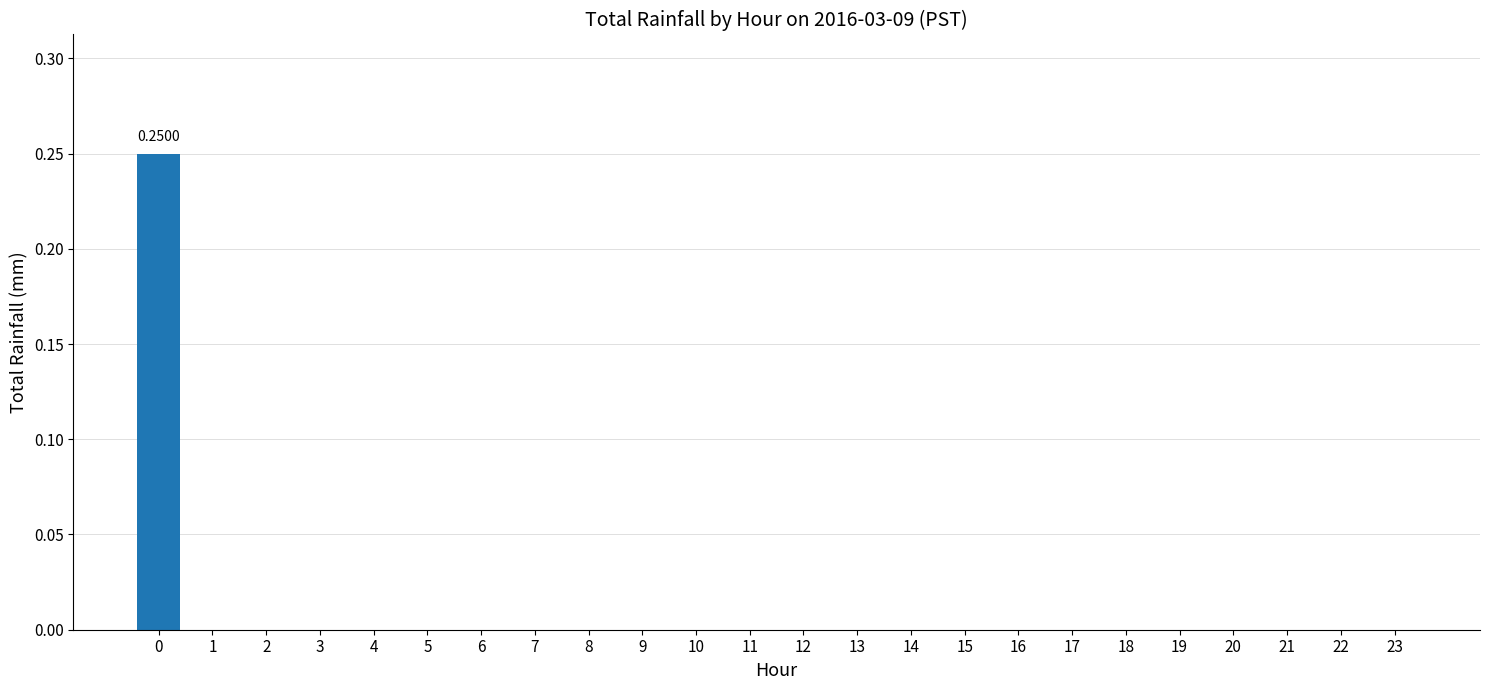

Are the bars horizontal?

No